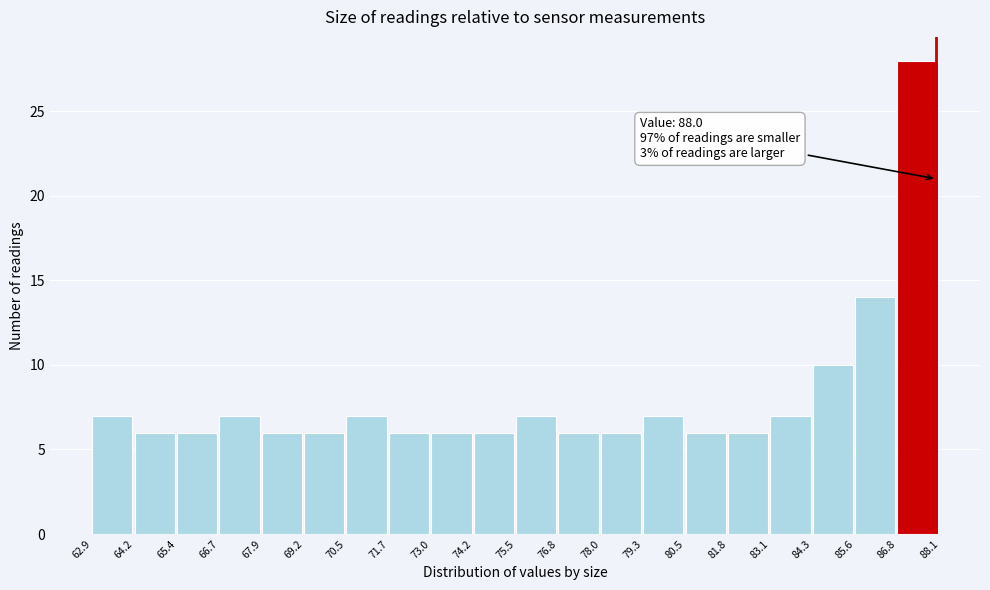

Which range on the x-axis has the tallest bar?

86.8 to 88.1